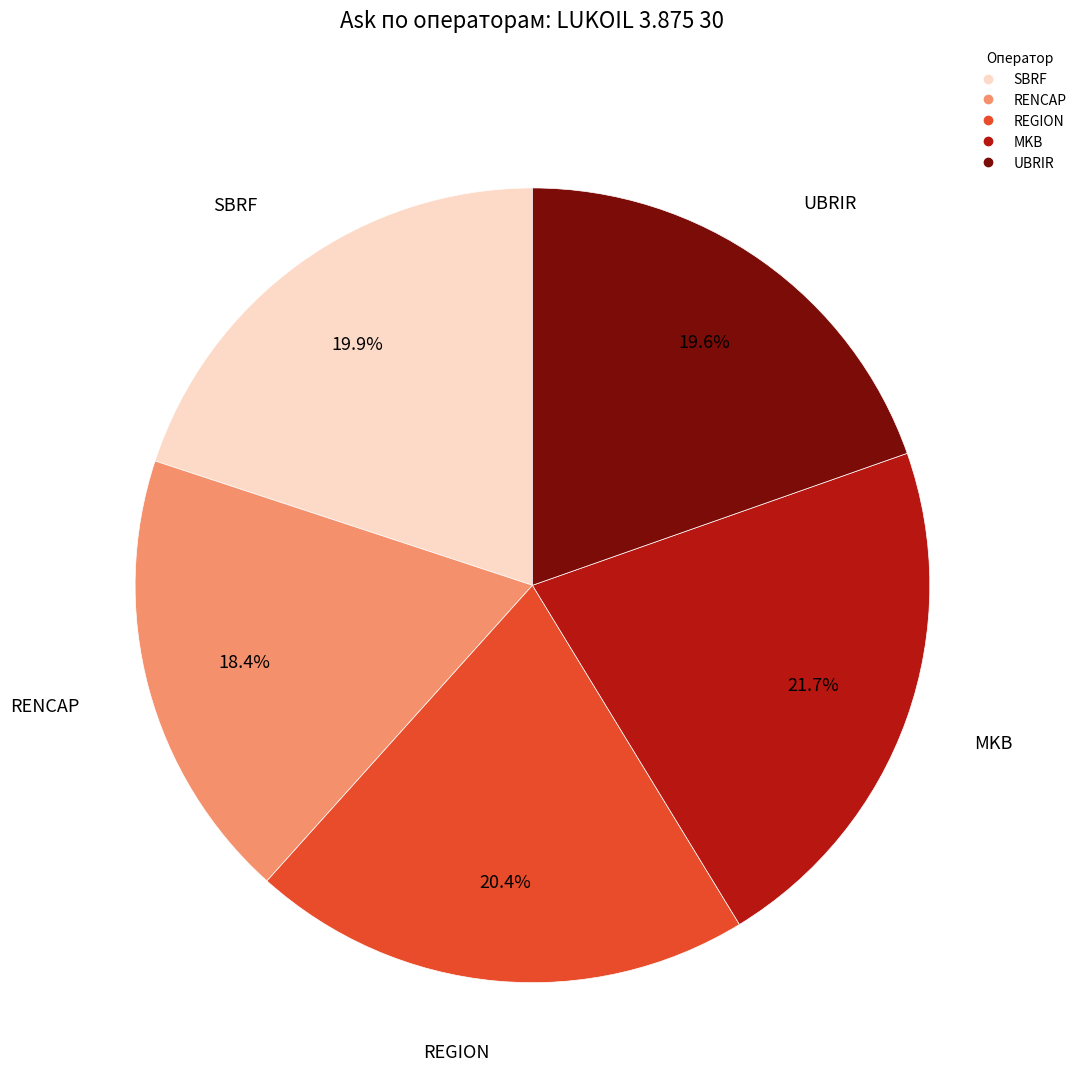

To the nearest percent, what is the difference between the largest and smallest slice percentages?

3%